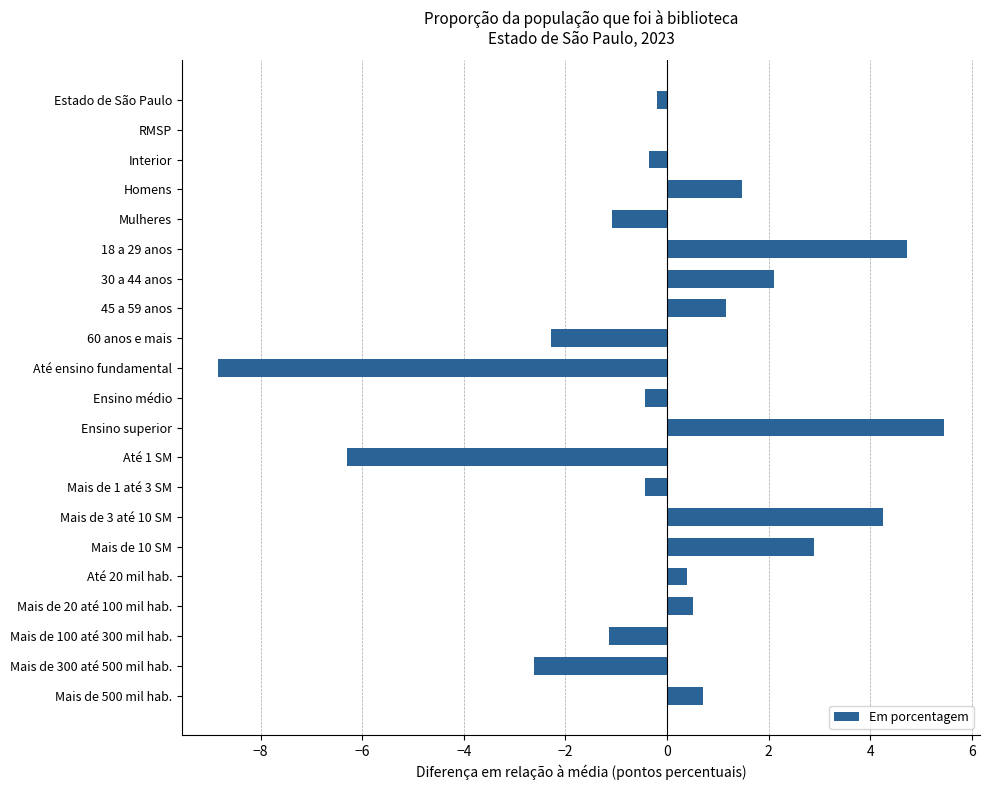

What is the change in value from Mais de 20 até 100 mil hab. to Mais de 300 até 500 mil hab.?

-3.1